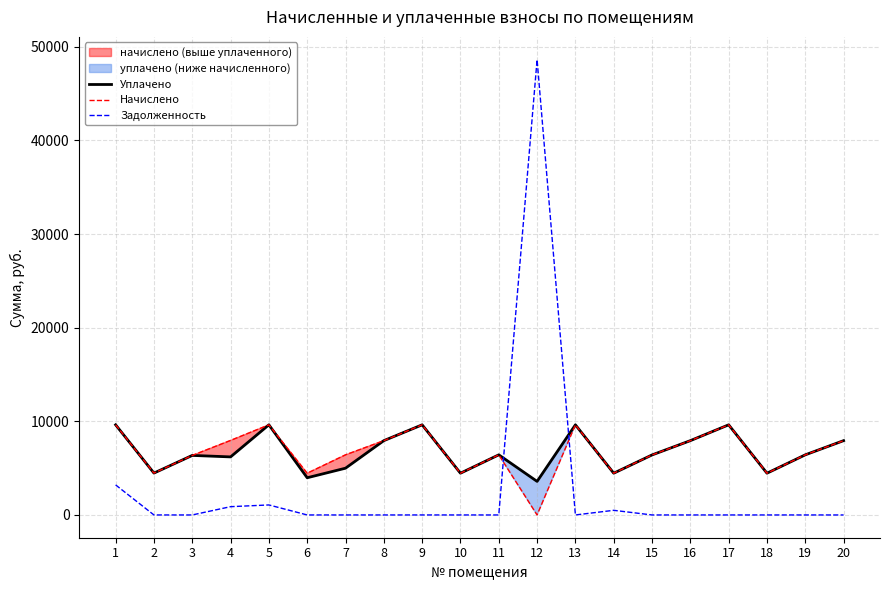

What is the spread (max minus min) of values at 11?

6421.1